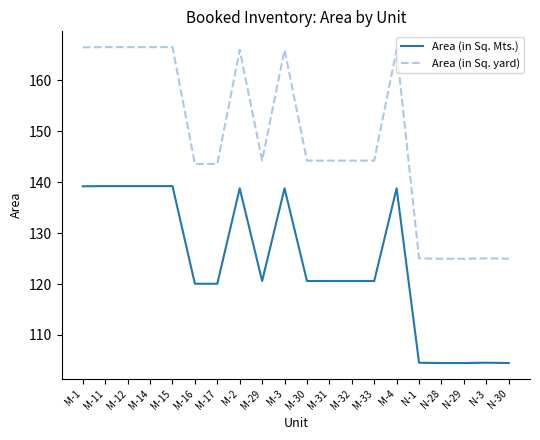

What is the difference between the highest and lowest values at M-14?

27.3